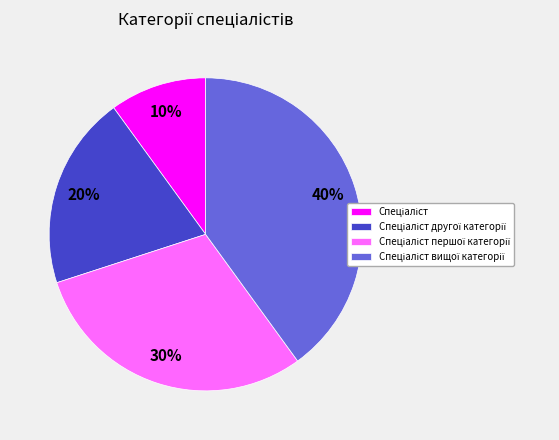

Is there any slice that represents more than half of the pie?

No